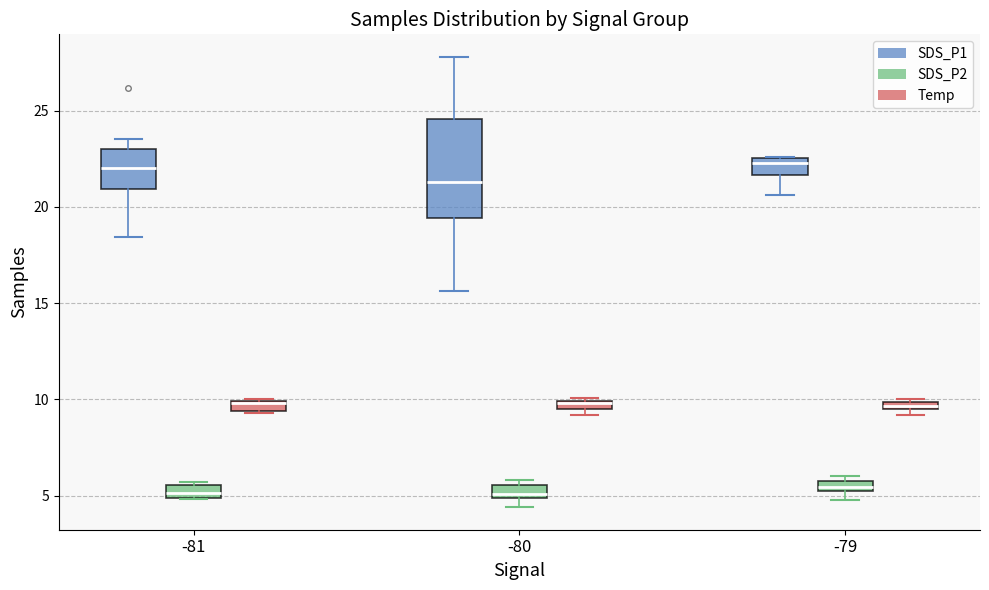

Where is the upper edge of the box for -81 (SDS_P2) on the y-axis? The values are not printed on the chart, so give them approximately, as read against the axis.

5.5